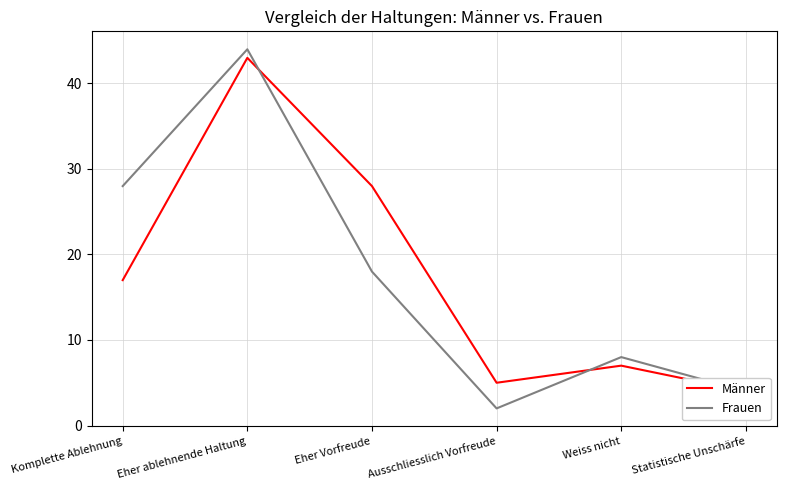

Is the value of Frauen at Eher ablehnende Haltung greater than the value of Männer at Weiss nicht?

Yes